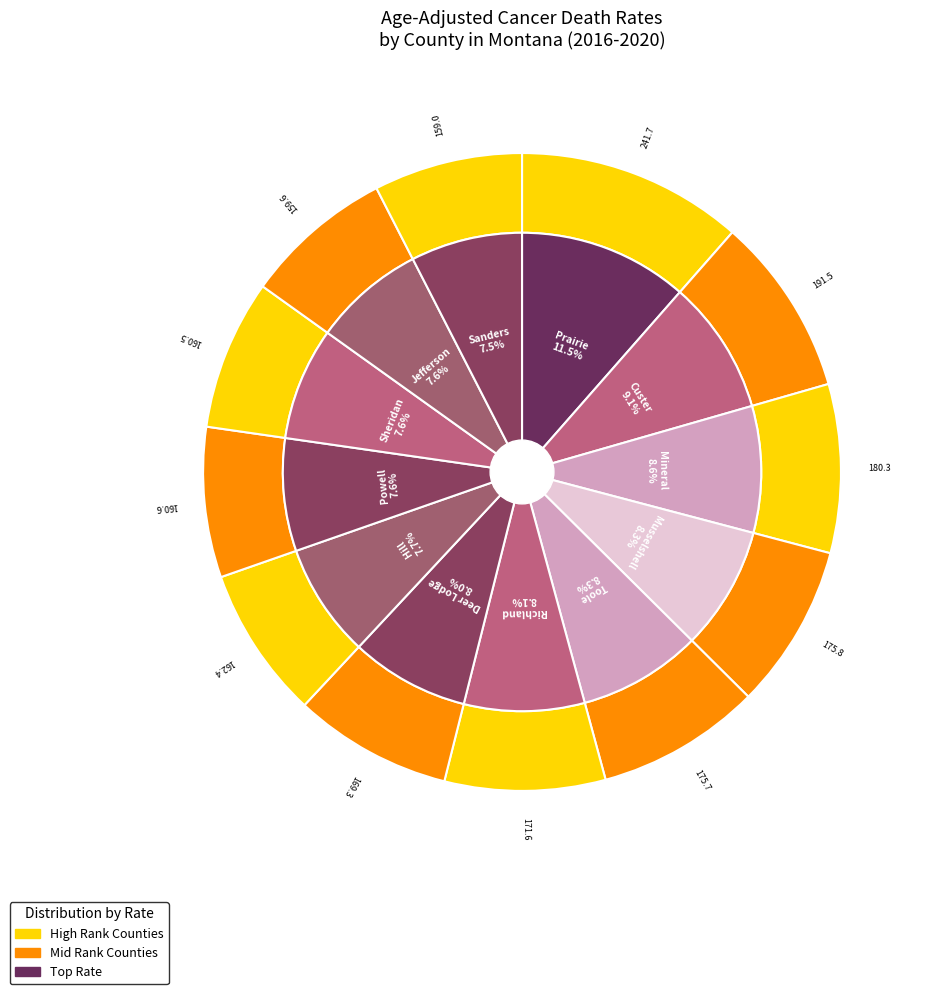

Does any single category account for the majority?

No